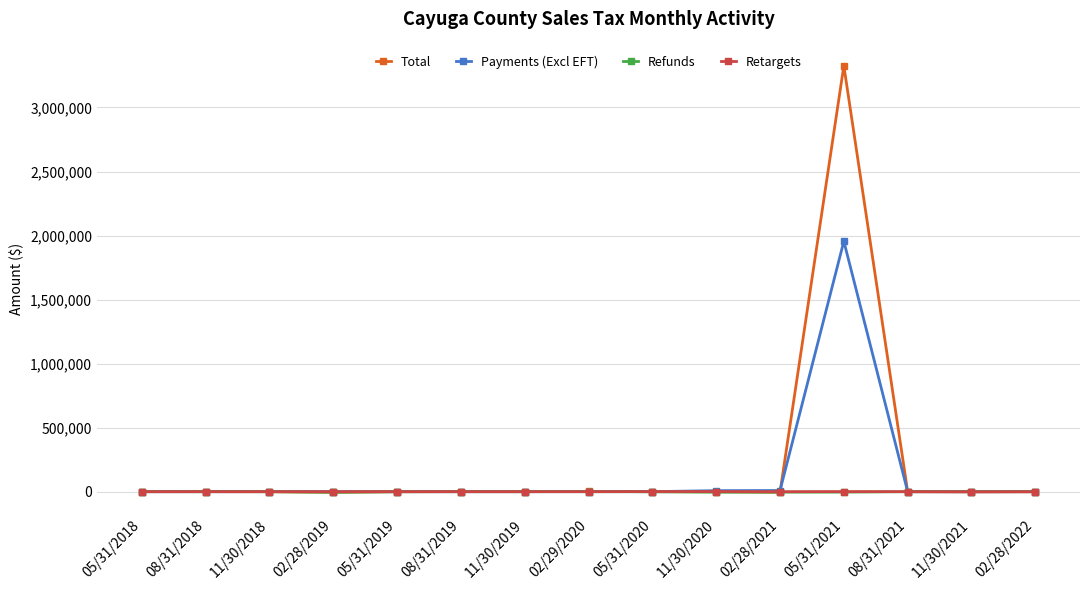

True or false: Total has more than 2 points higher than both neighbors.

True